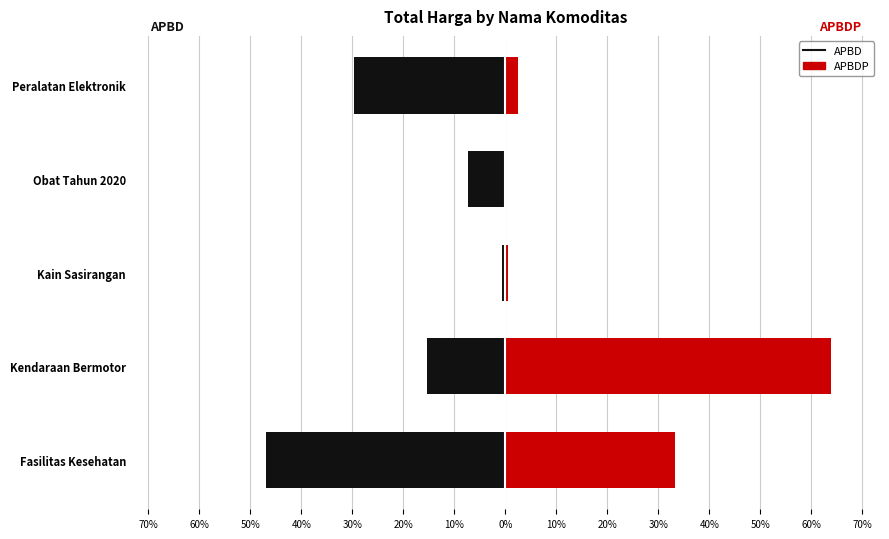

What are all the series names shown in the legend?

APBD, APBDP